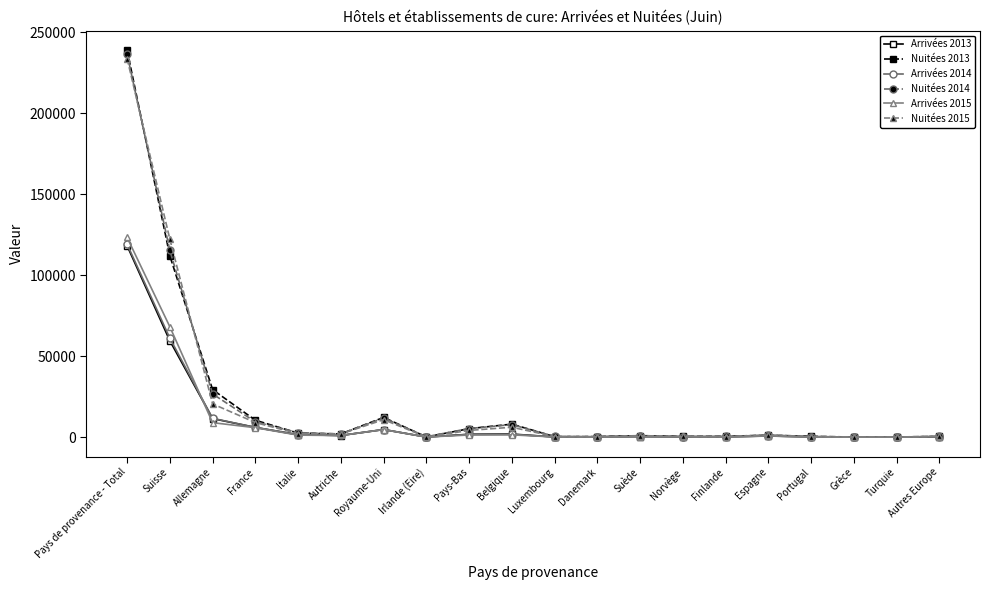

What is the sum of the Arrivées 2013 values at France and Pays de provenance - Total?

124223